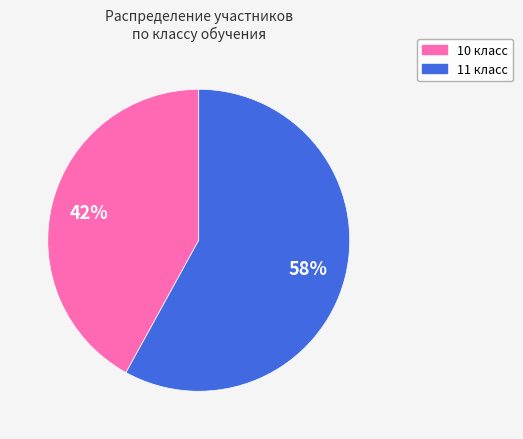

To the nearest percent, what is the average slice percentage?

50%